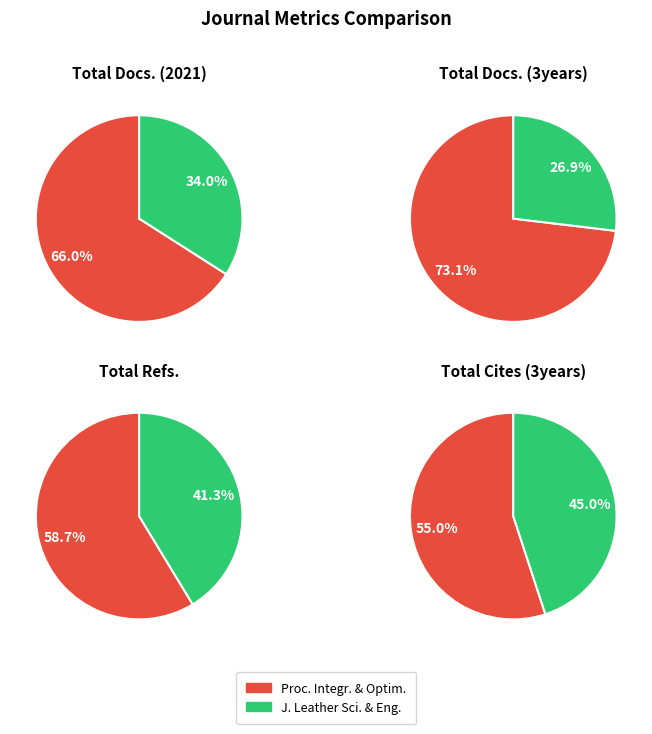

To the nearest percent, what portion does Process Integration and Optimization represent?

59%